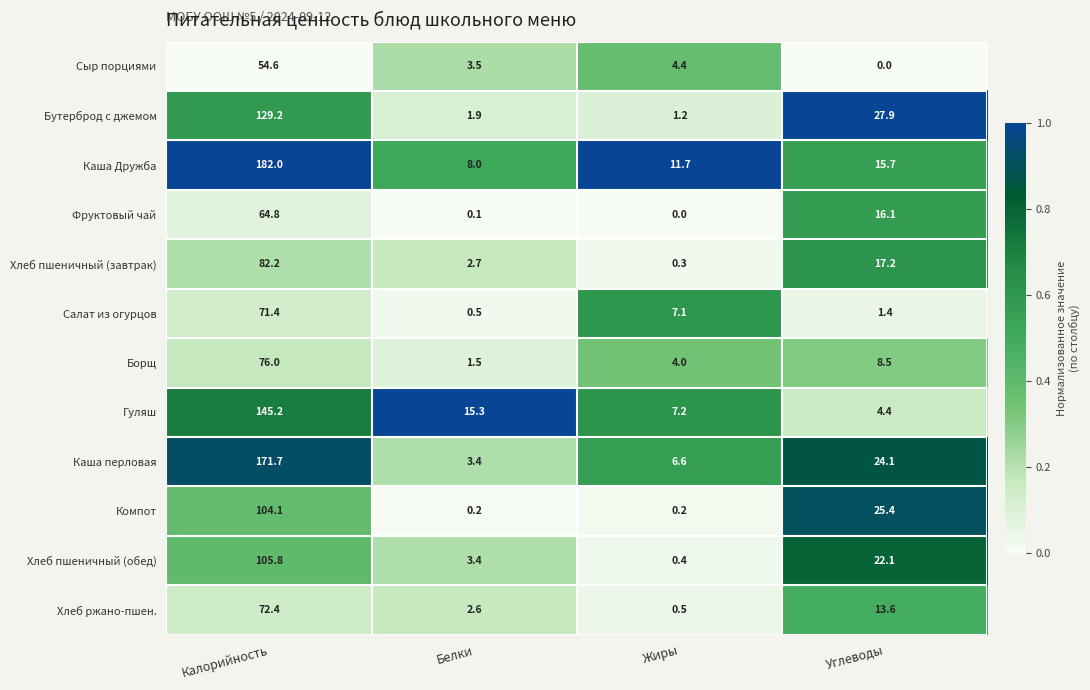

Is the value of Бутерброд с джемом at Калорийность greater than the value of Компот at Углеводы?

Yes